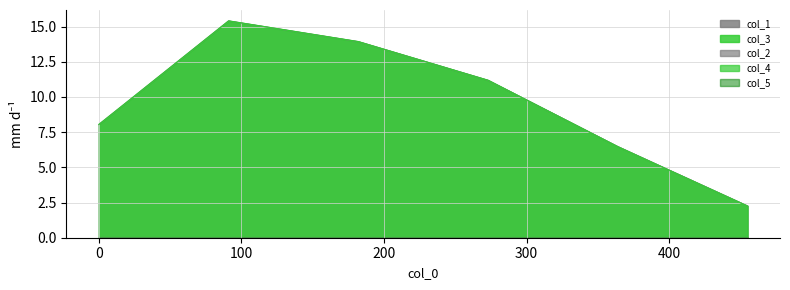

How many lines are shown in the chart?

5